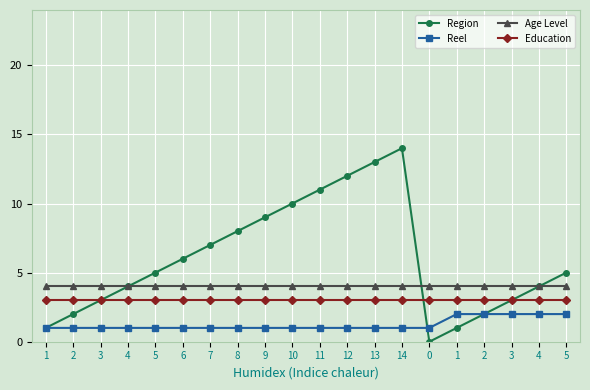

Is this an area chart (filled region under the line)?

No